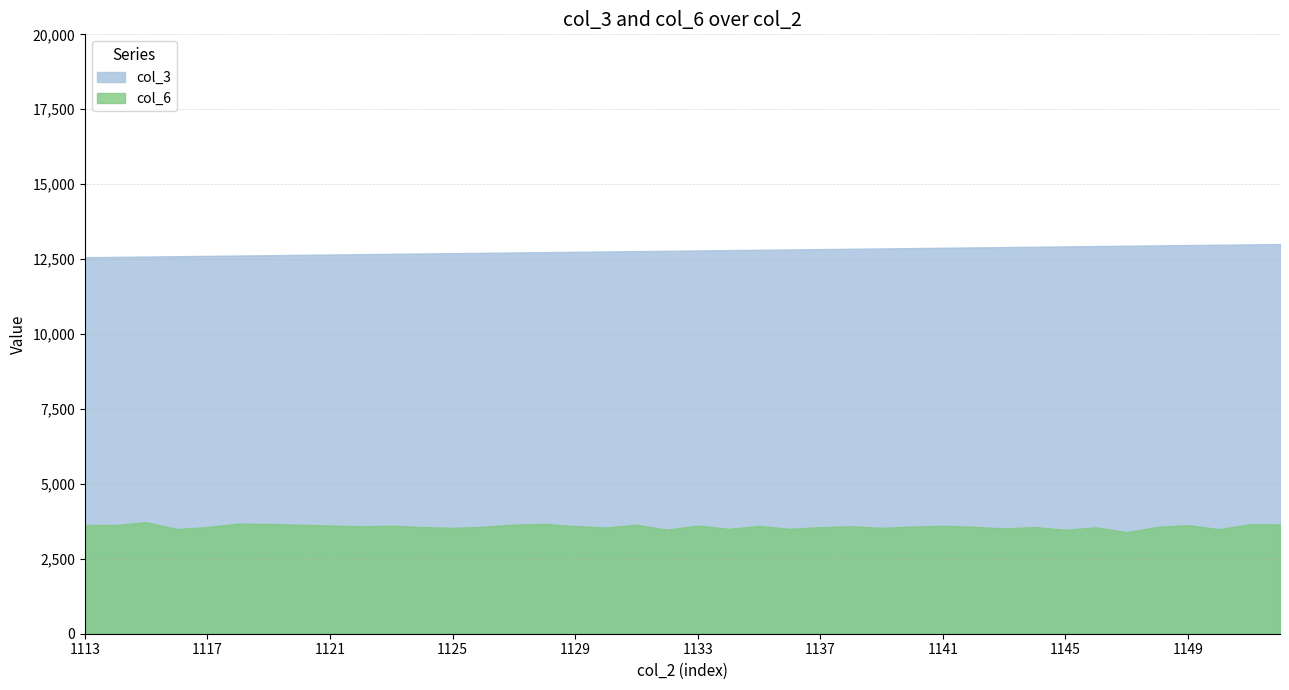

Which series has the largest total across all categories?

col_3